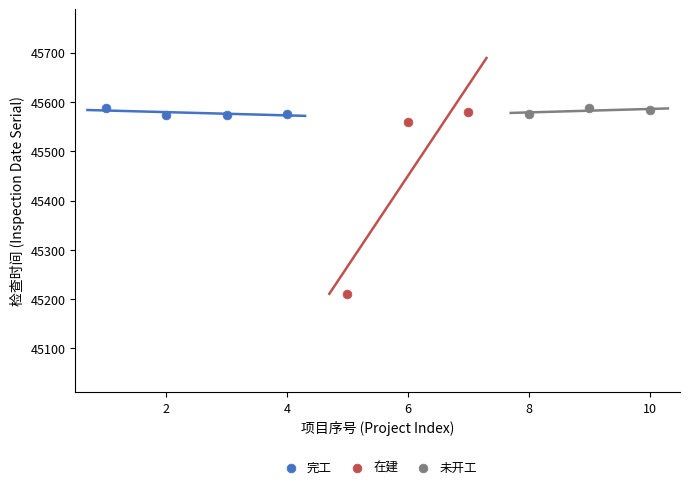

Which series contains the lowest Y value?

在建